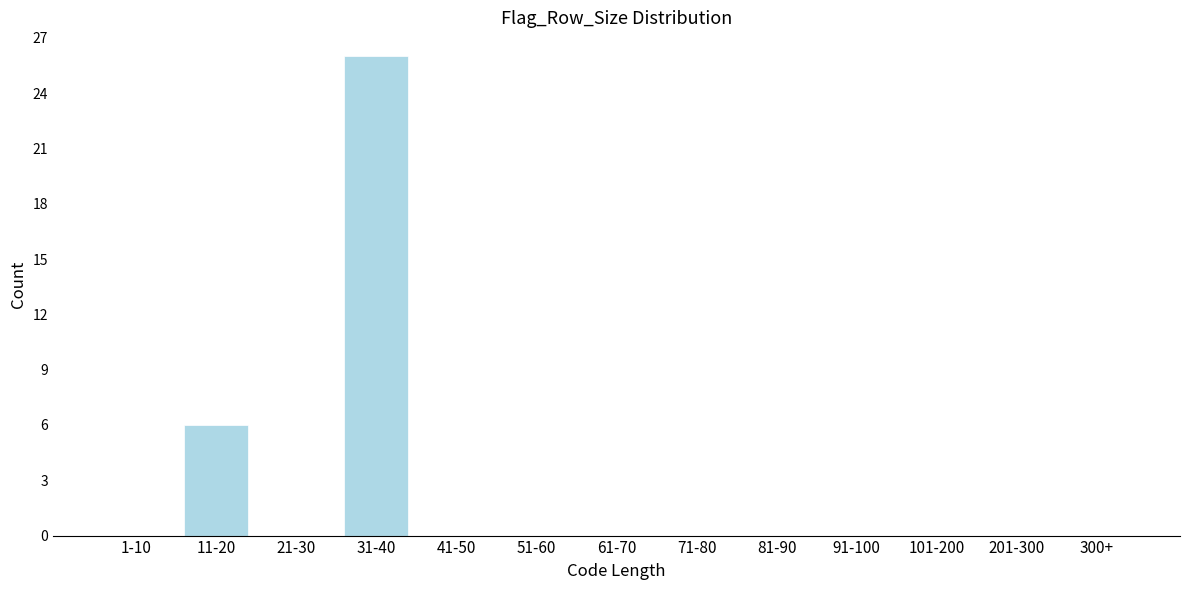

What is the sum of the values at 31-40 and 71-80?

26